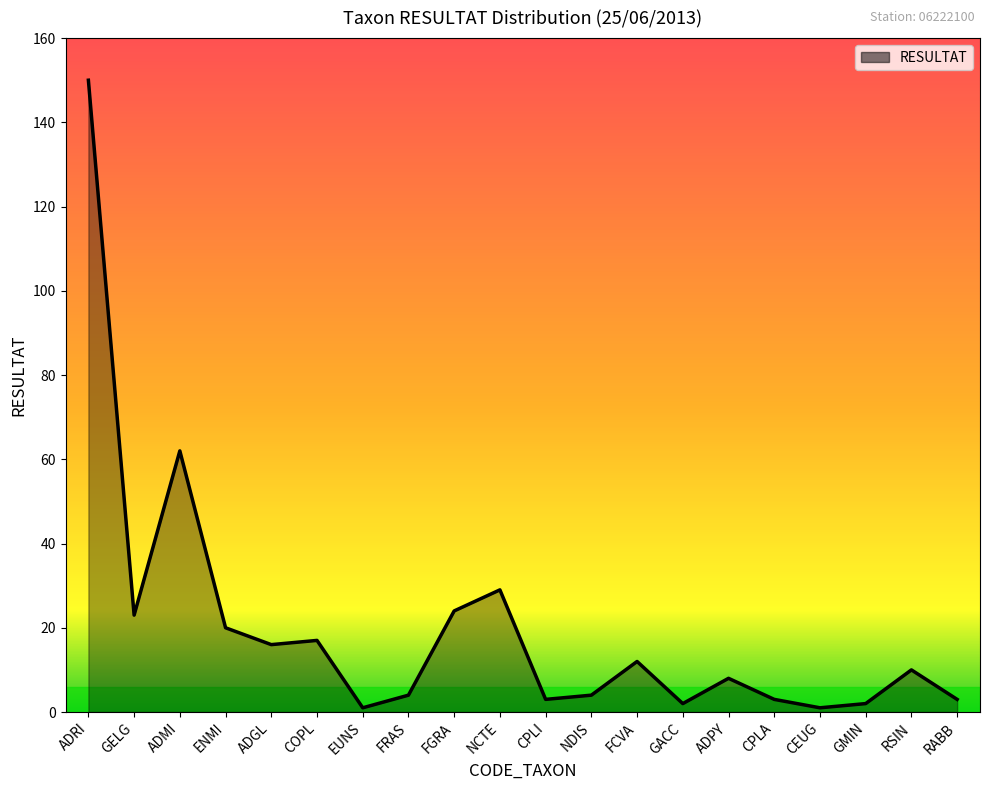

What is the average value?

20